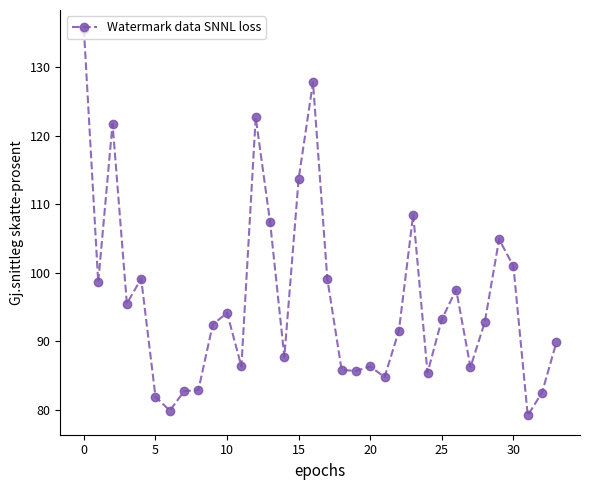

What is the difference between the maximum and minimum values?

56.4